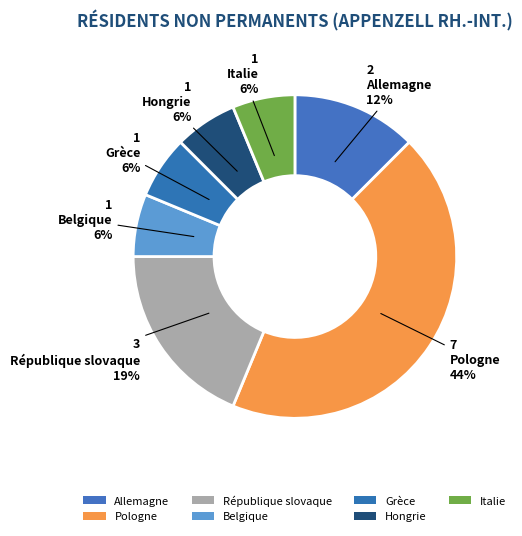

How many segments does this pie chart have?

7